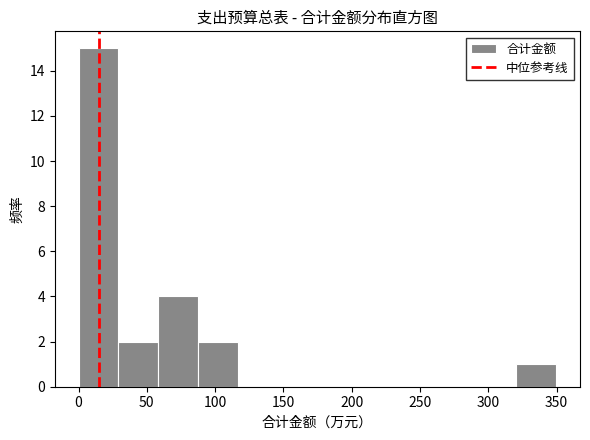

Over which range of the x-axis is the bar tallest?

0 to 30